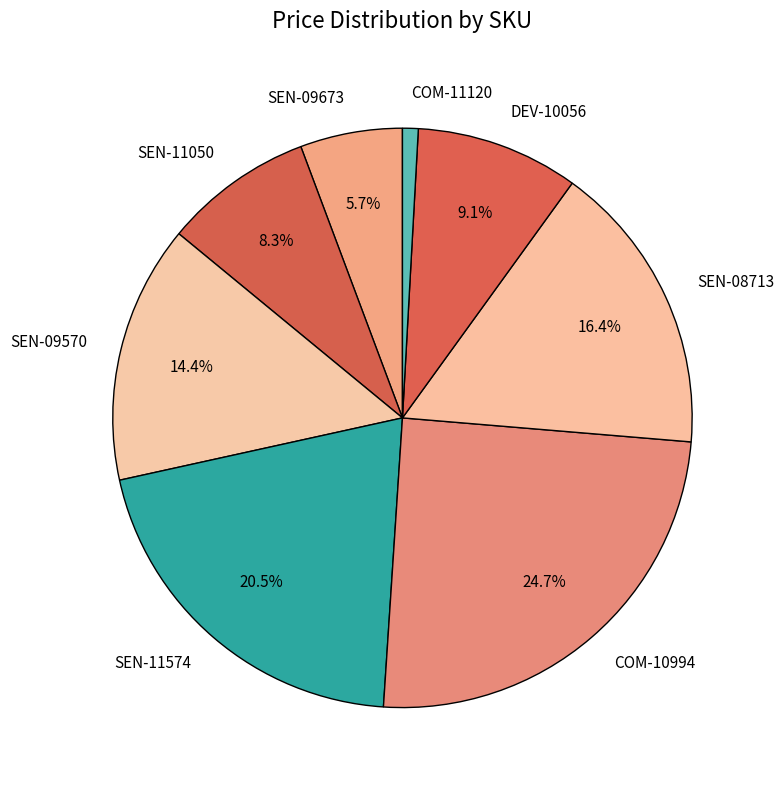

Do SEN-09570 and SEN-11574 together represent more than half of the pie?

No